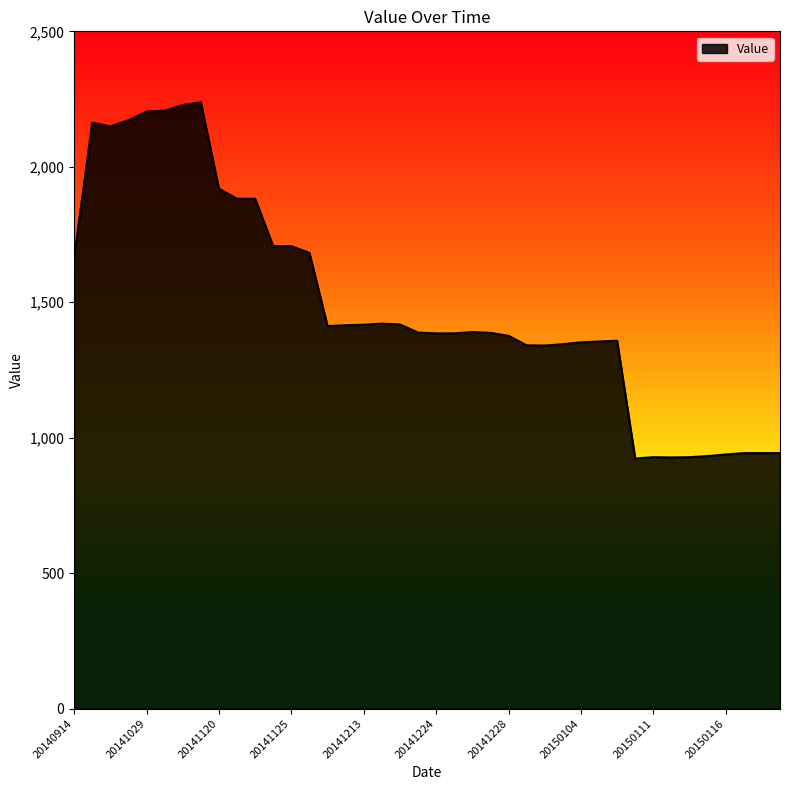

What is the maximum value shown in the chart?

2238